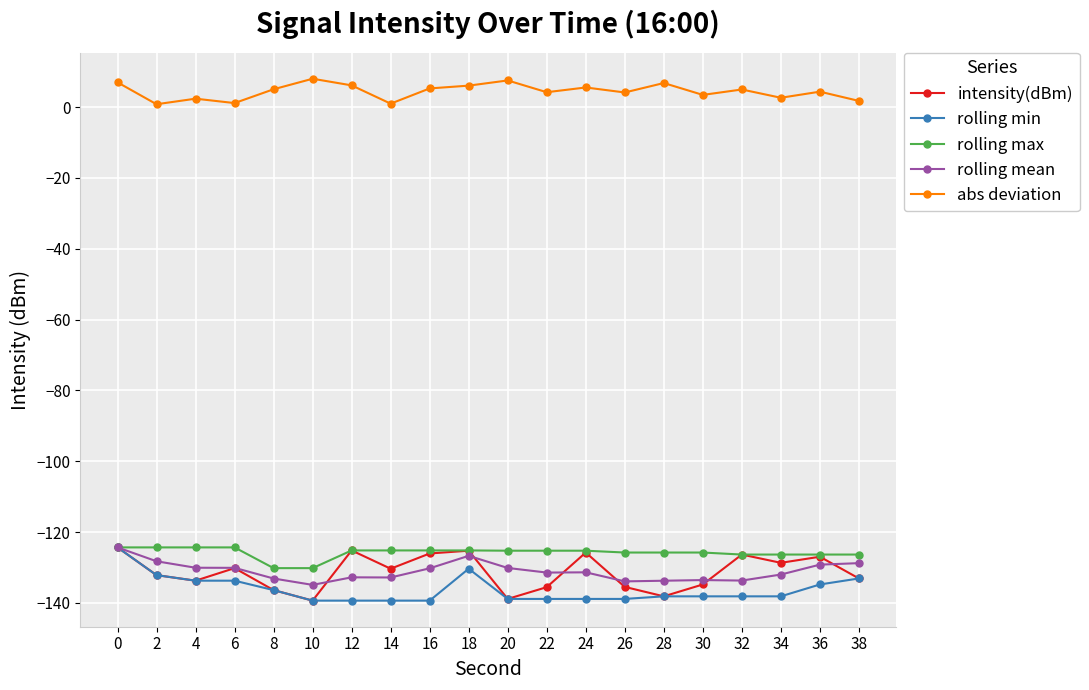

The rolling min series shows -139.4 at 14. True or false?

True